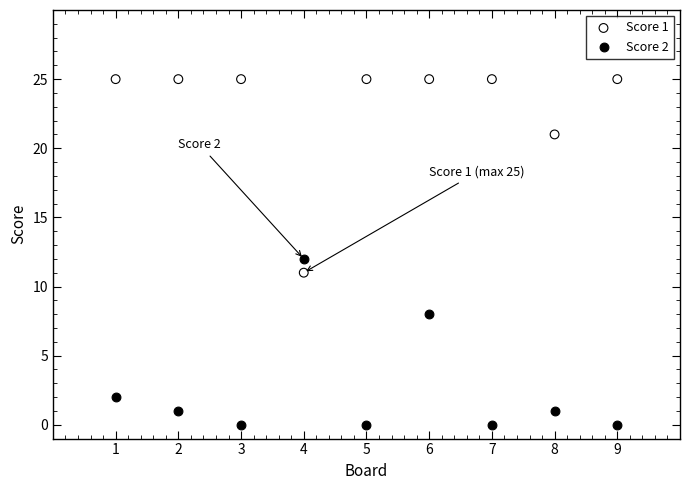

Which series contains the lowest Y value?

Score 2